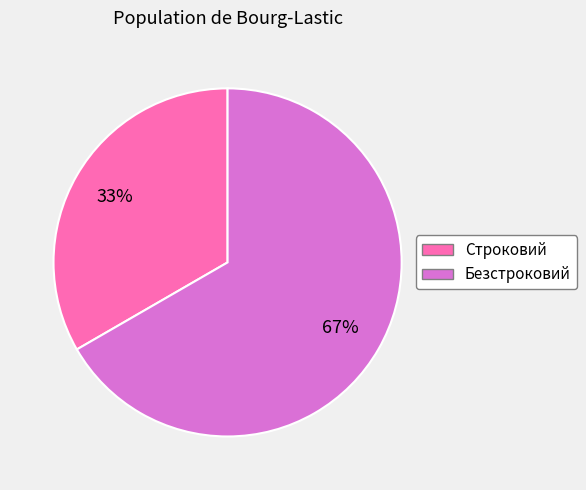

Is it true that Безстроковий is 78% of the pie?

False